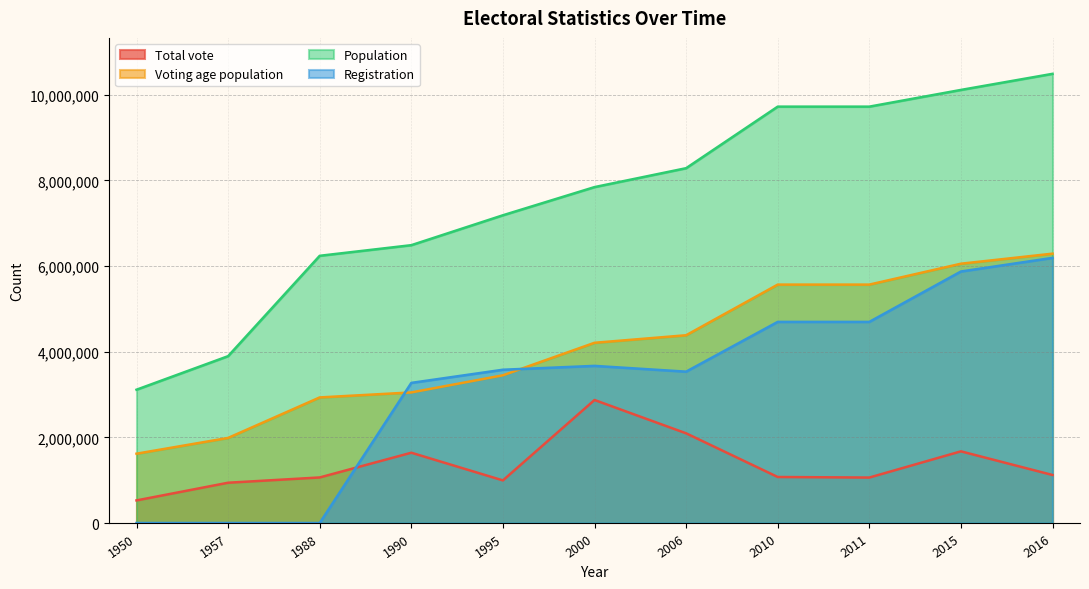

Is it true that Voting age population equals 2829698 at 1957?

False